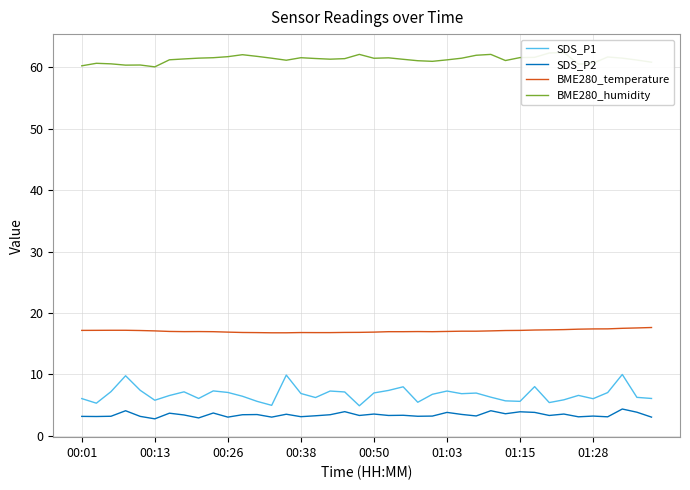

What is the difference between the highest and lowest values at 22?

58.0